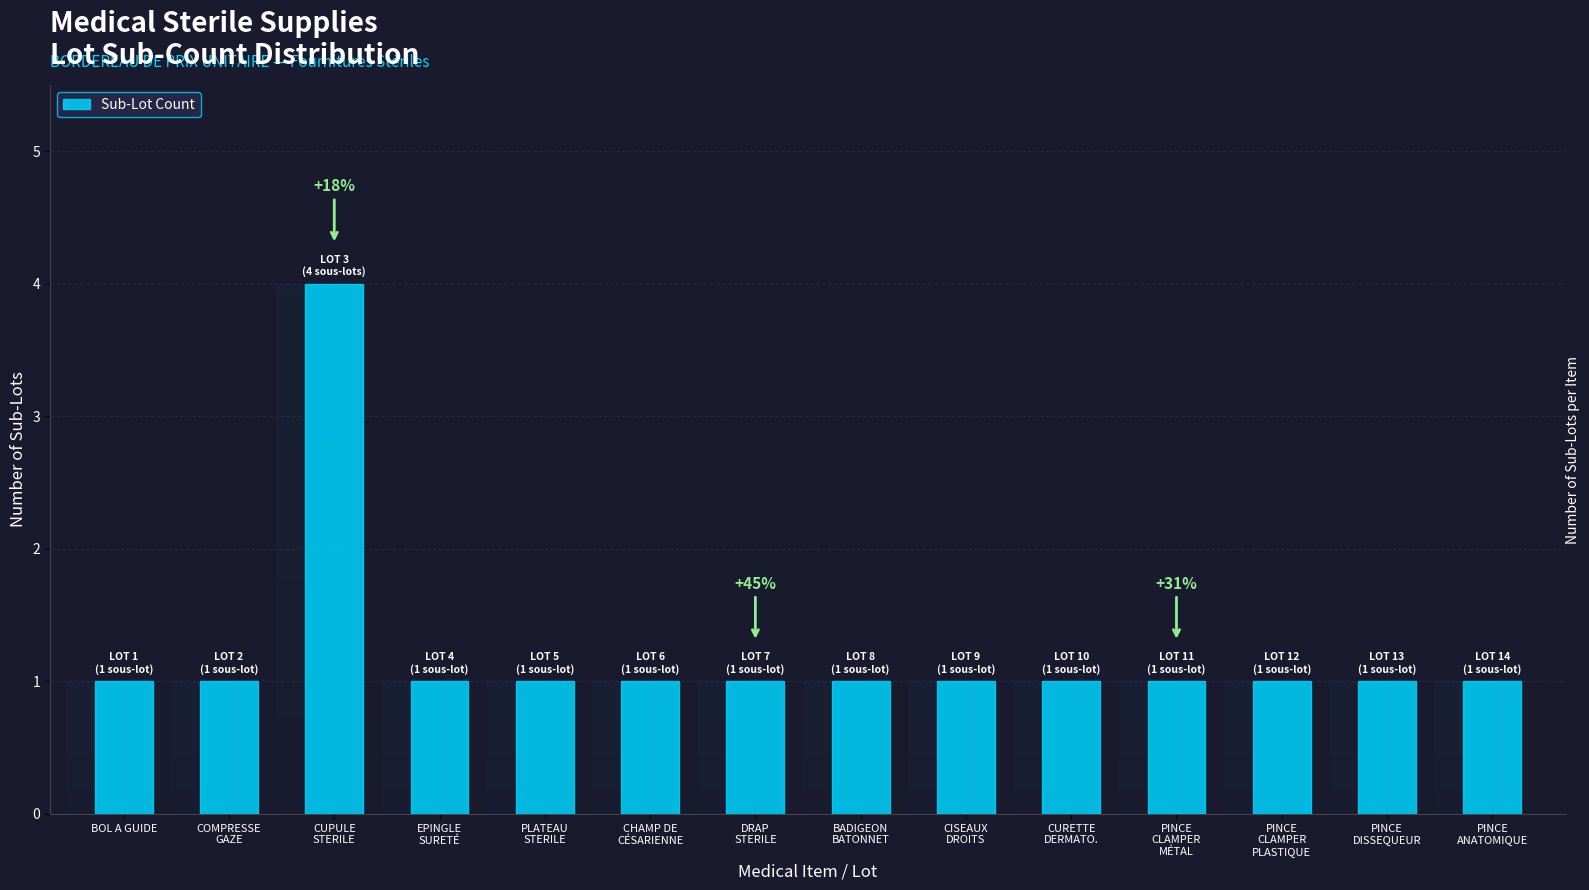

Count the number of data series in this chart.

1